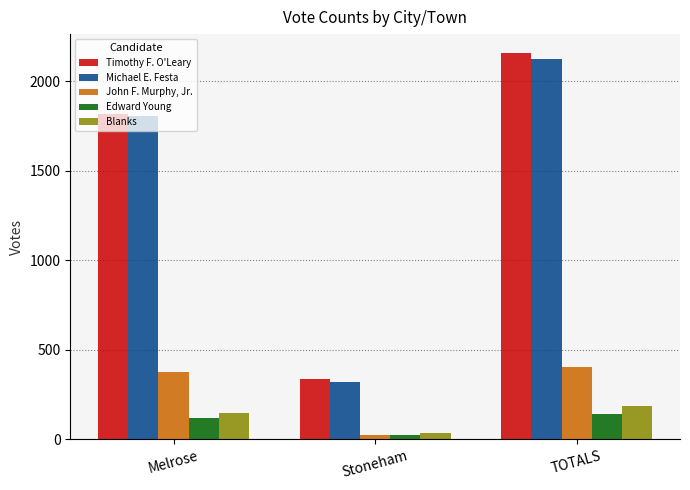

Does the chart contain stacked bars?

No